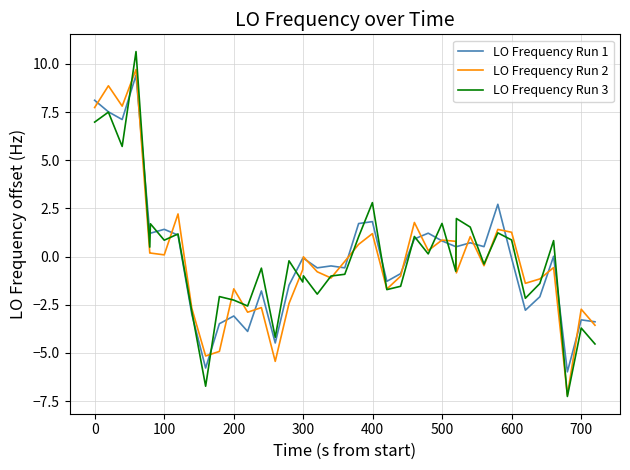

How many negative values does the LO Frequency Run 3 series have?

22